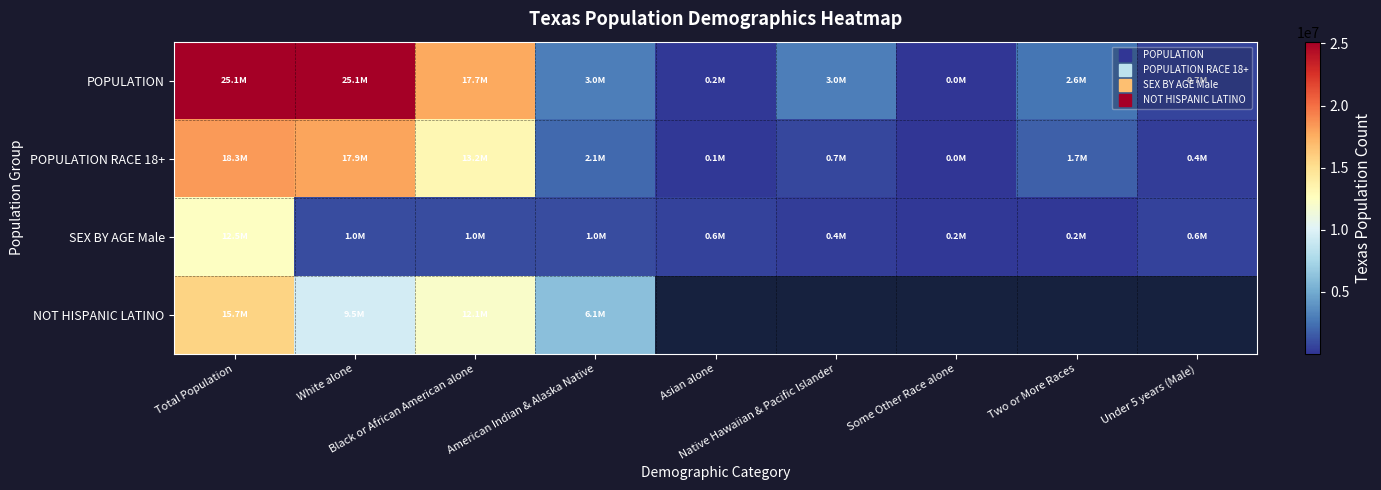

What is the total value across all series at Total Population?

71582218.0